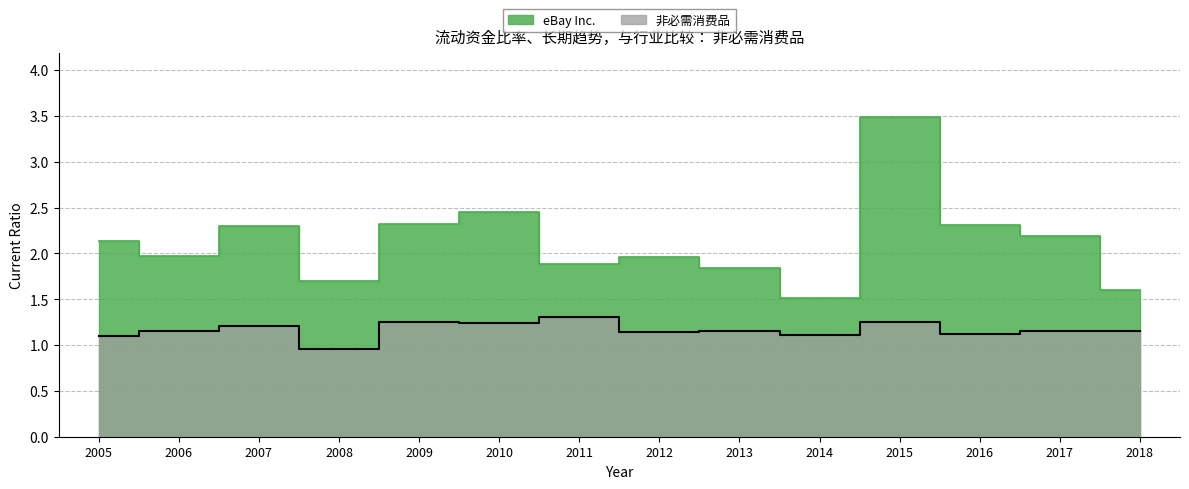

How many data points in eBay Inc. are above 2?

7